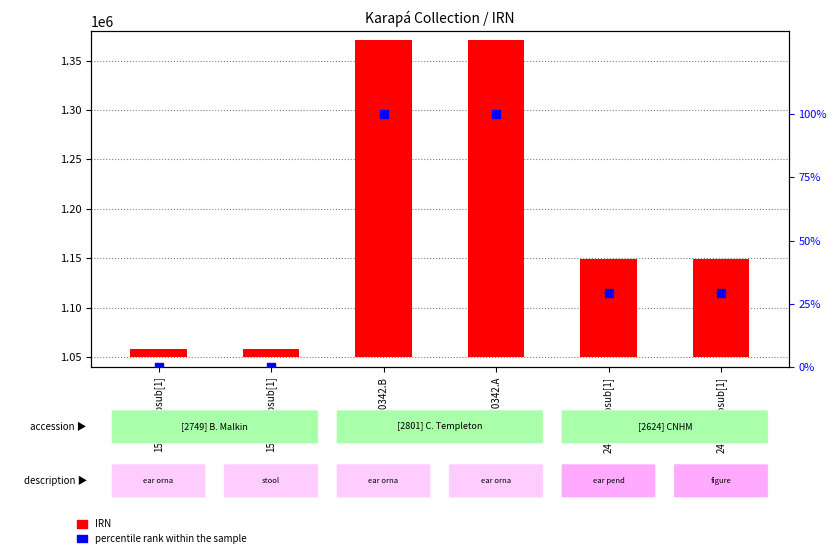

Which series has the largest total across all categories?

IRN